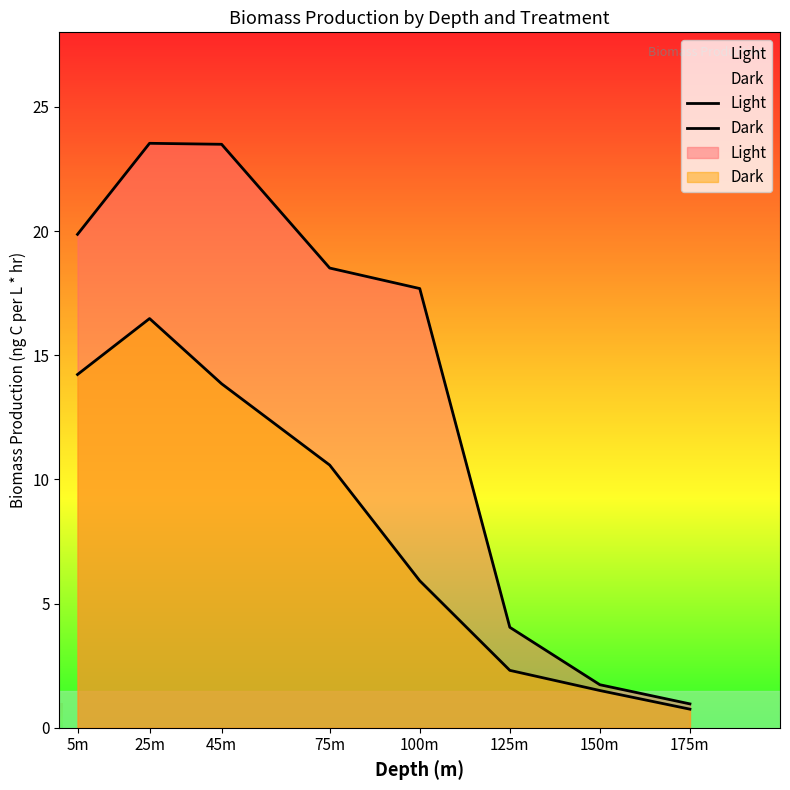

What is the value of the Light point at the 3rd from the left?

23.5